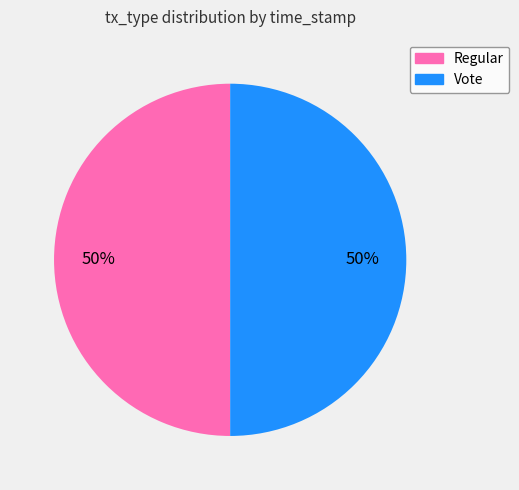

To the nearest percent, what portion does Regular represent?

50%